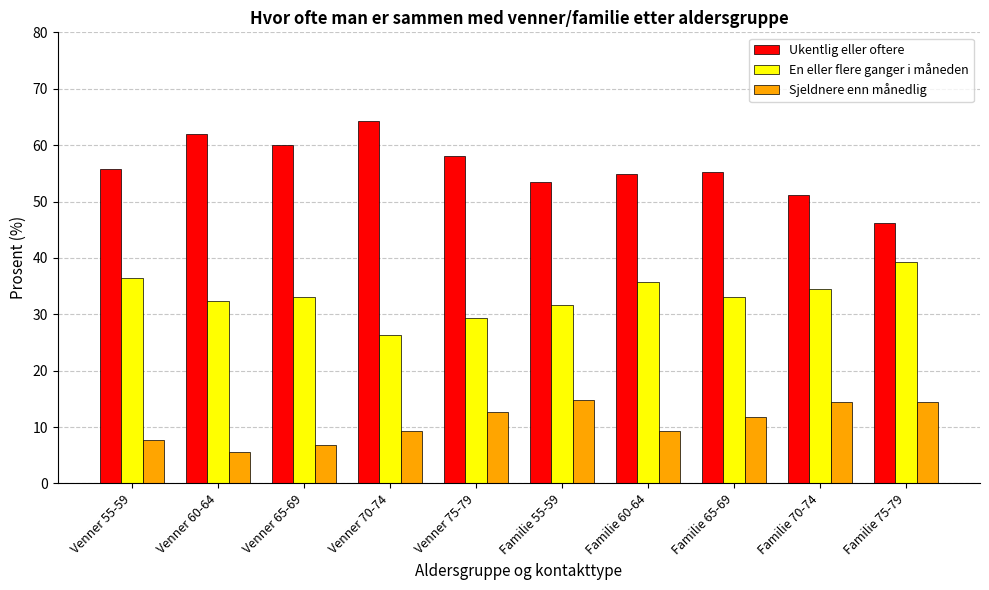

At which category does the chart reach its minimum across all series?

Venner 60-64